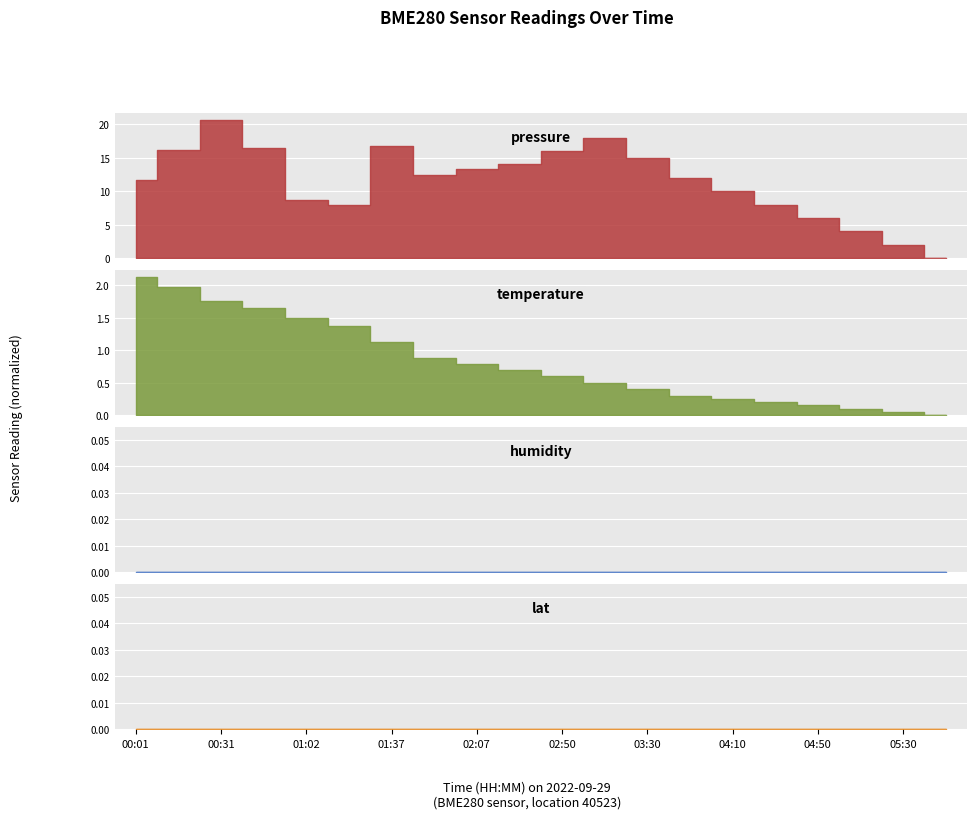

How many lines are shown in the chart?

2